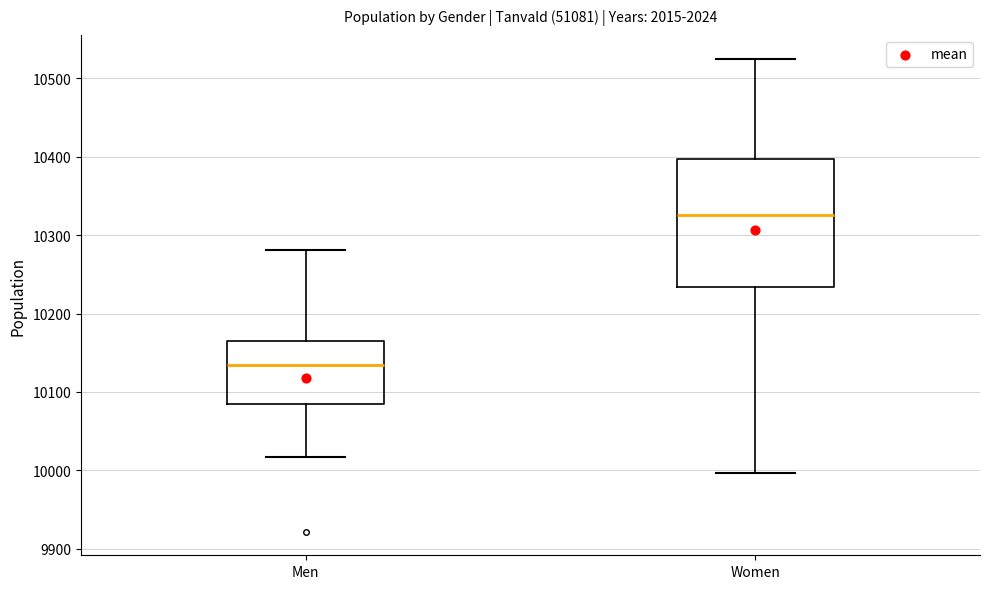

Reading left to right, transcribe this box plot: for each box, give where its median line is, the range the box spans, and where its two whiskers end, as read against the y-axis. The values are not printed on the chart, so give them approximately, as read against the axis.

Men: median 10130, box 10090 to 10160, whiskers 10020 to 10280
Women: median 10330, box 10230 to 10400, whiskers 10000 to 10530